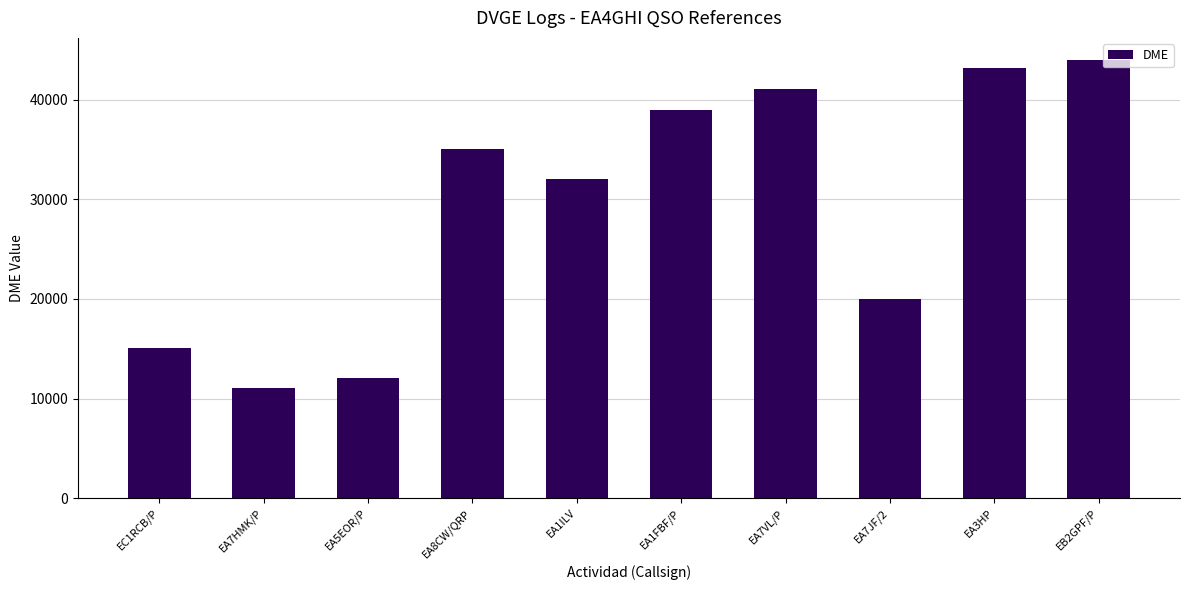

How many bars are there in total?

10